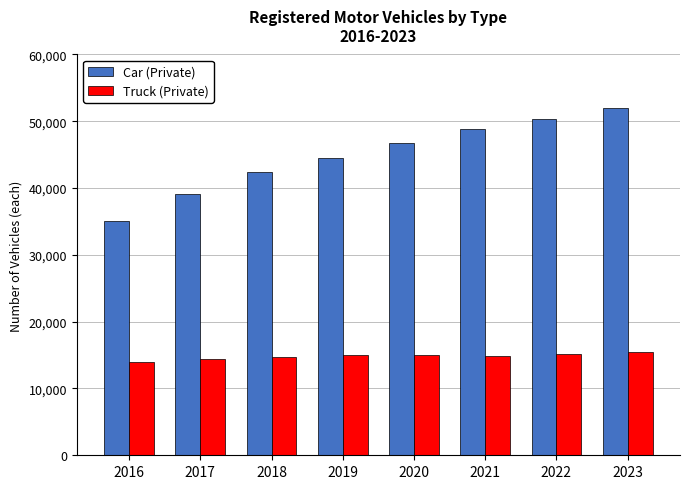

Count the number of categories in the chart.

8